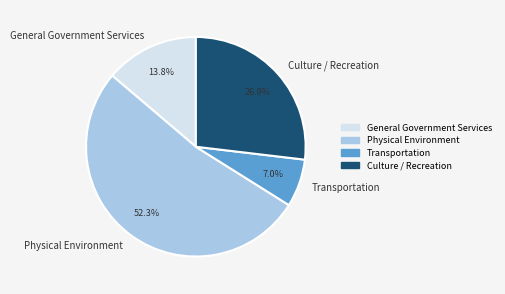

True or false: Transportation accounts for 7% of the total.

True